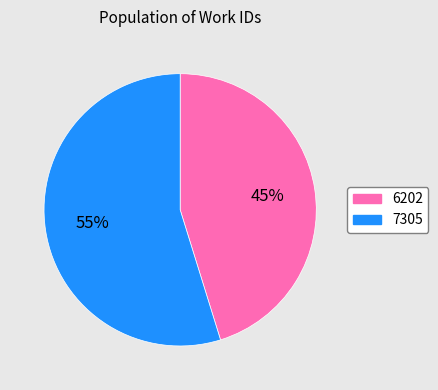

Approximately how many times larger is the value at 7305 compared to 6202?

1.2